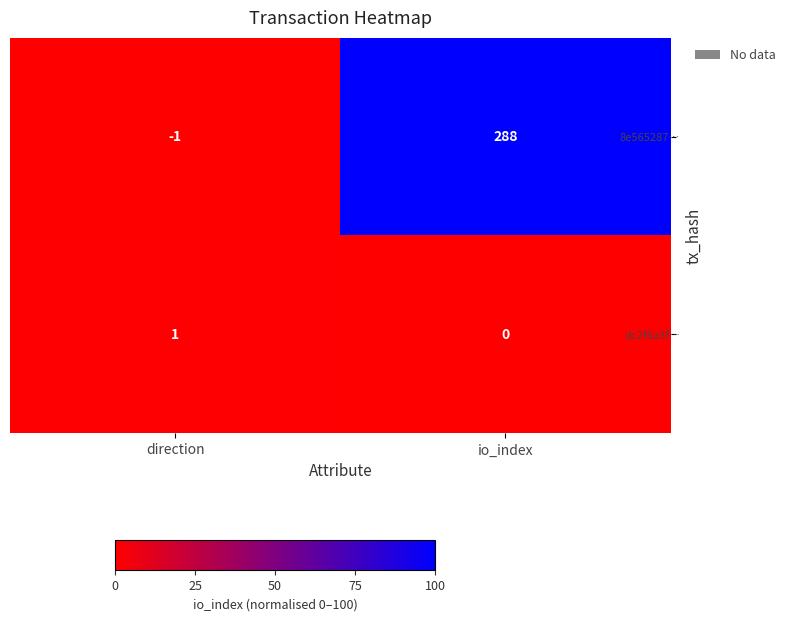

Reading left to right, list all the values displayed in this chart.

8e565287…: direction=-1	io_index=288
dc2f6a3f…: direction=1	io_index=0